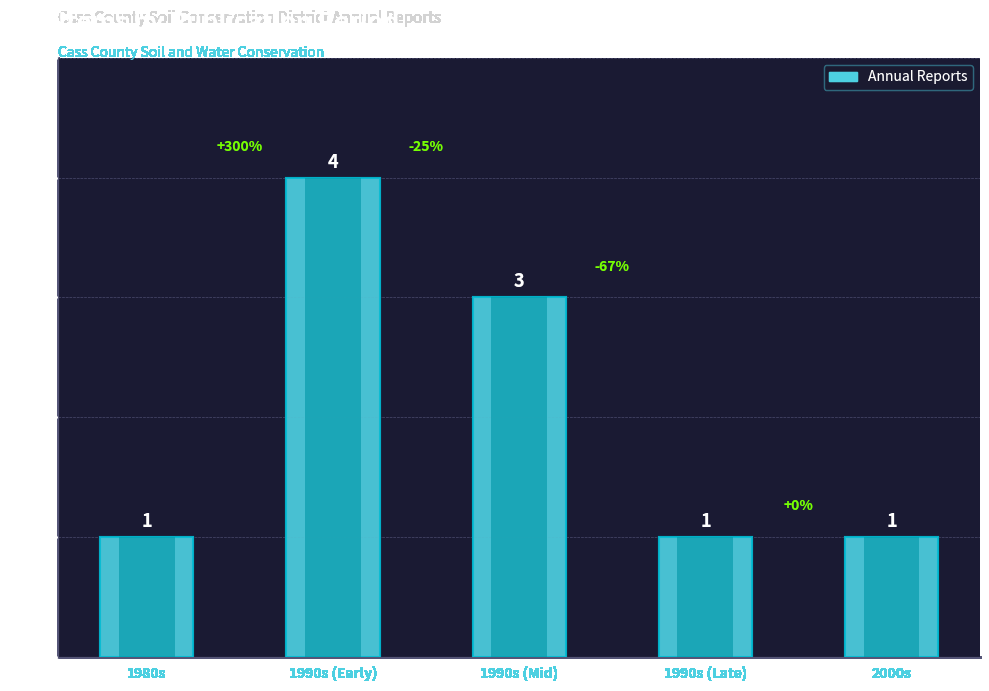

What is the smallest value displayed?

1